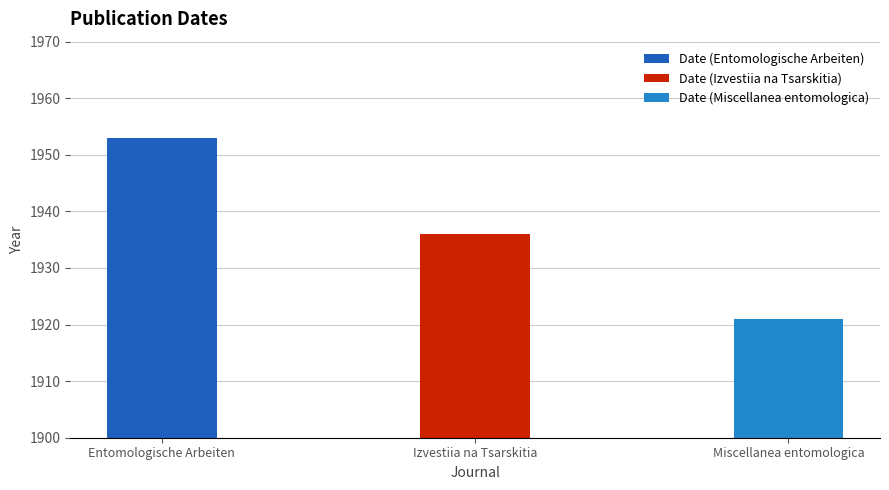

What is the difference between the values at Miscellanea entomologica and Izvestiia na Tsarskitia?

15